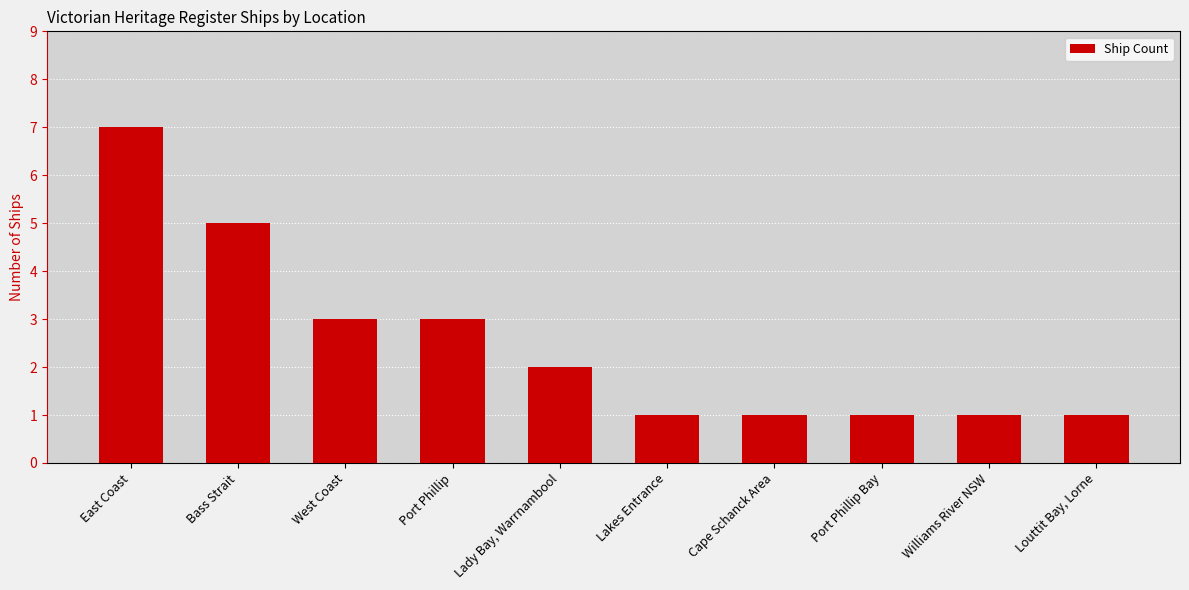

What is the sum of all values?

25